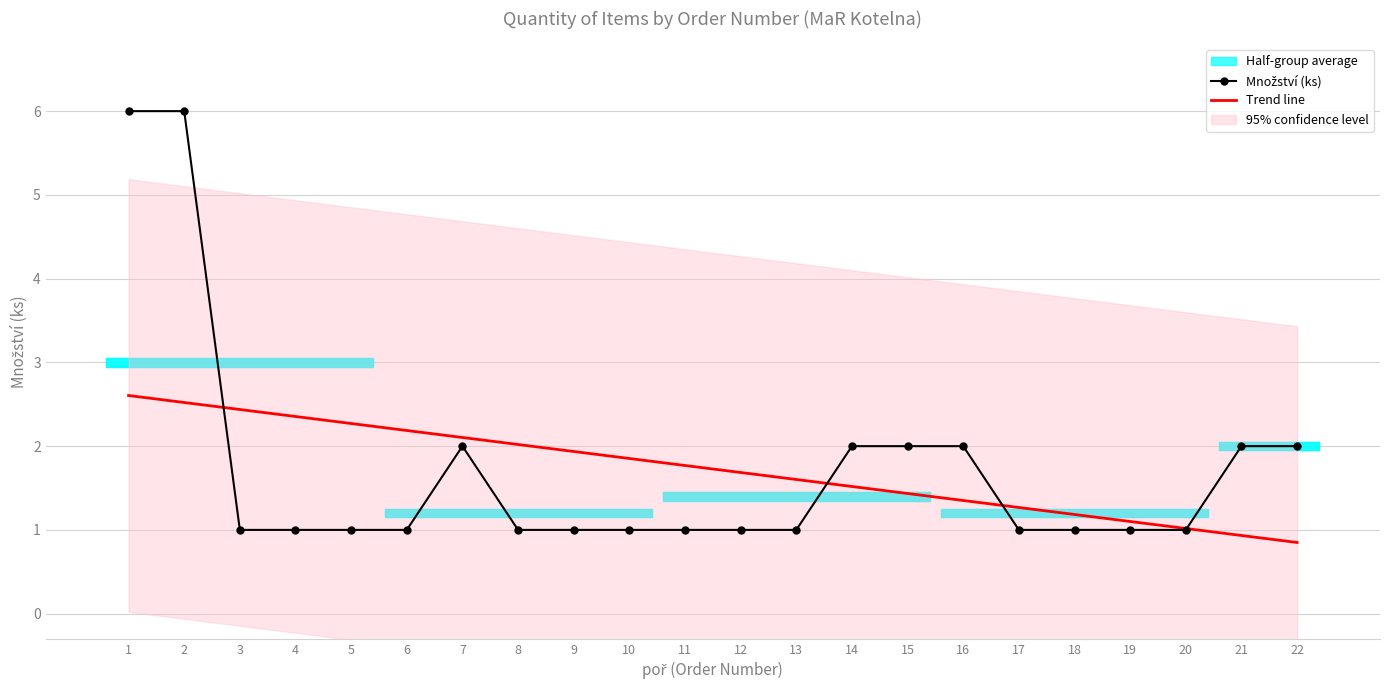

Reading left to right, what are all the values shown in this chart?

6	6	1	1	1	1	2	1	1	1	1	1	1	2	2	2	1	1	1	1	2	2